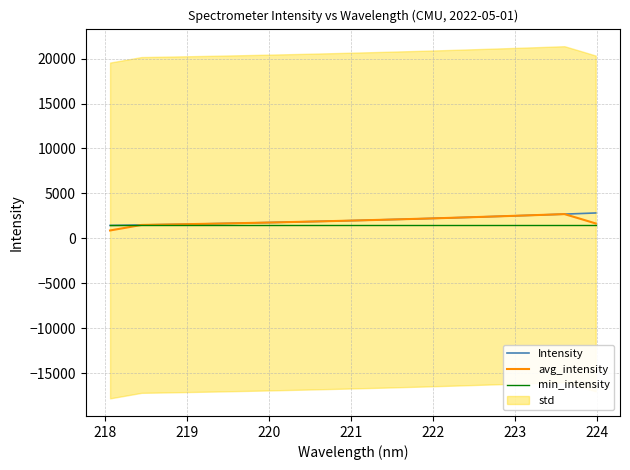

What is the lowest value of the min_intensity series?

1433.1